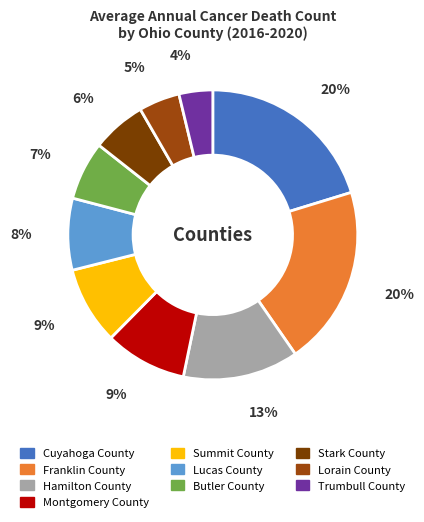

What is the ratio of the value at Lucas County to the value at Summit County?

0.9